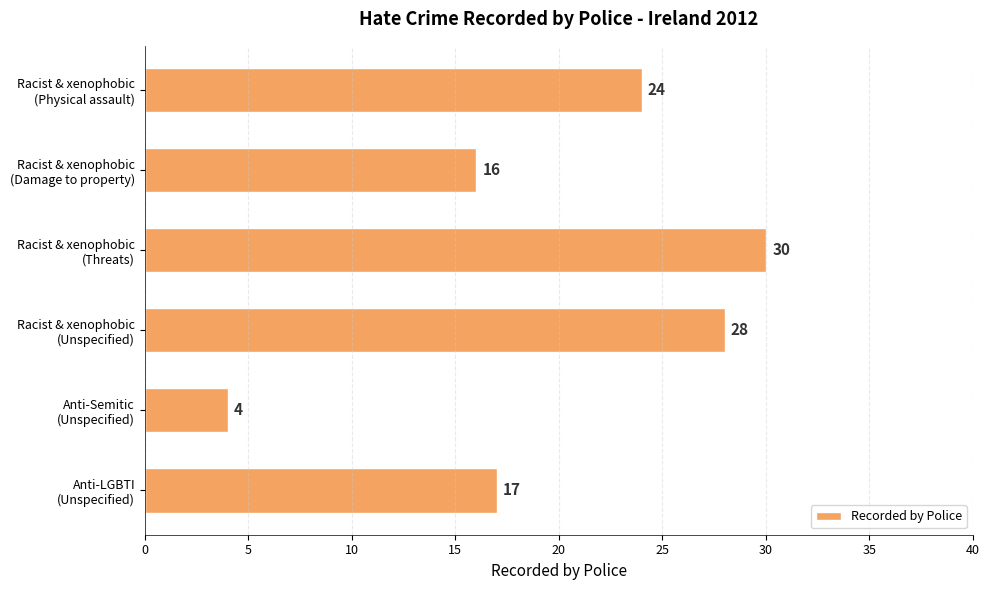

What is the minimum value shown in the chart?

4